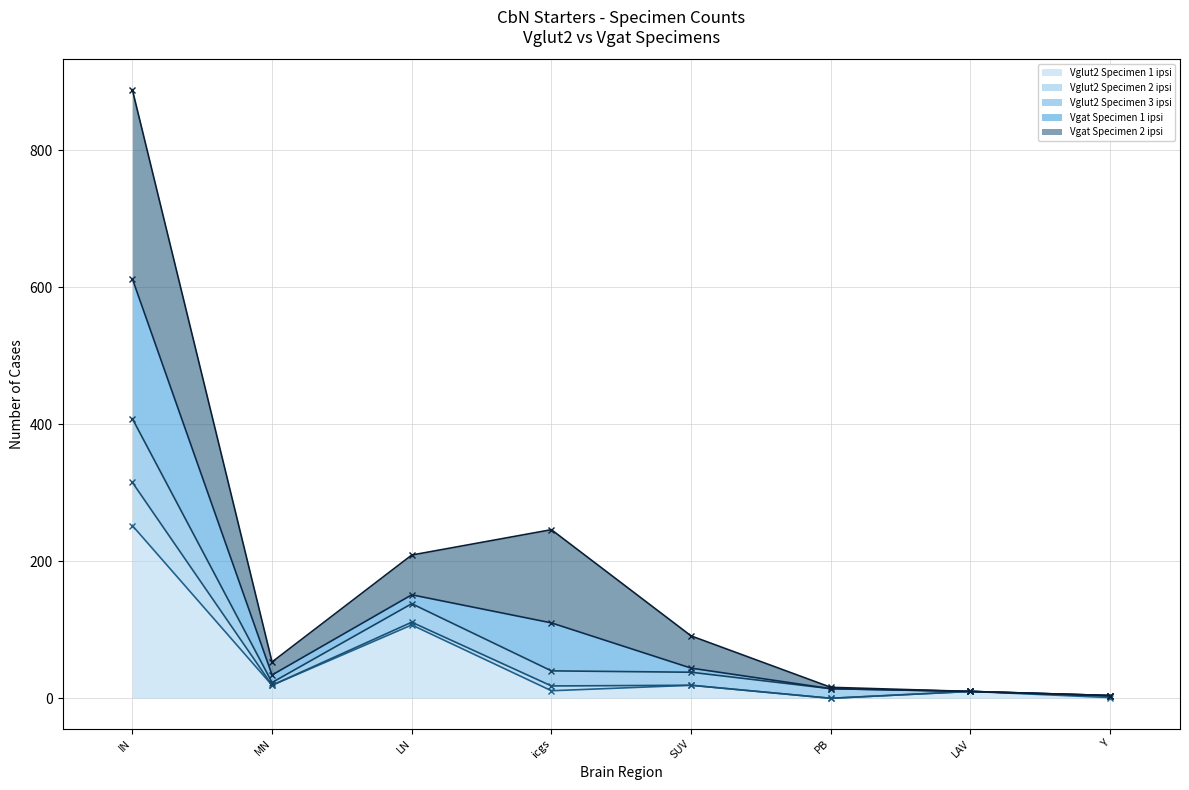

Which label corresponds to the largest value in the chart?

IN